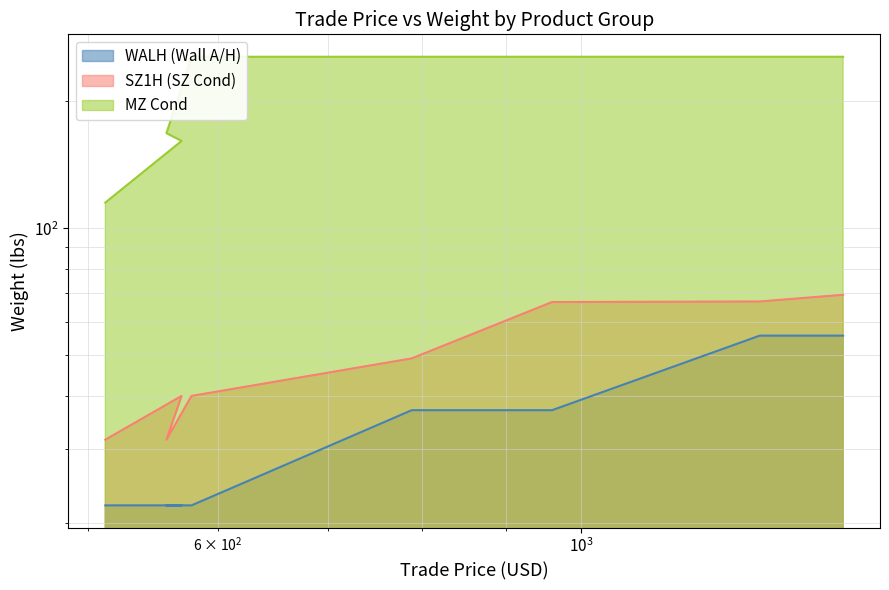

Where does the SZ1H (SZ Cond) series first go above 49?

788